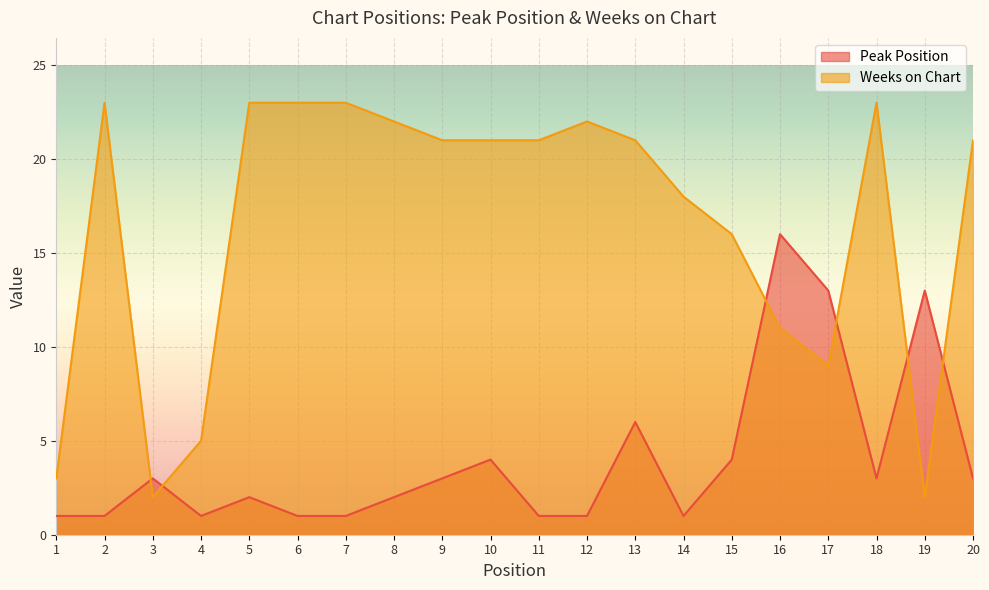

In Weeks on Chart, how many points are higher than both neighbors (excluding endpoints)?

3